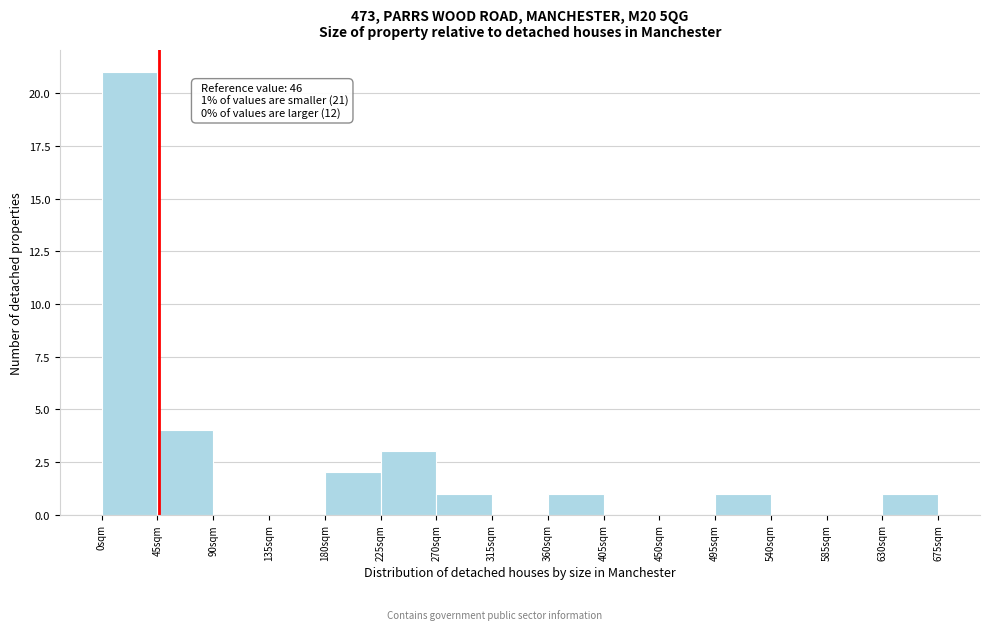

Which range on the x-axis has the tallest bar?

0 to 45